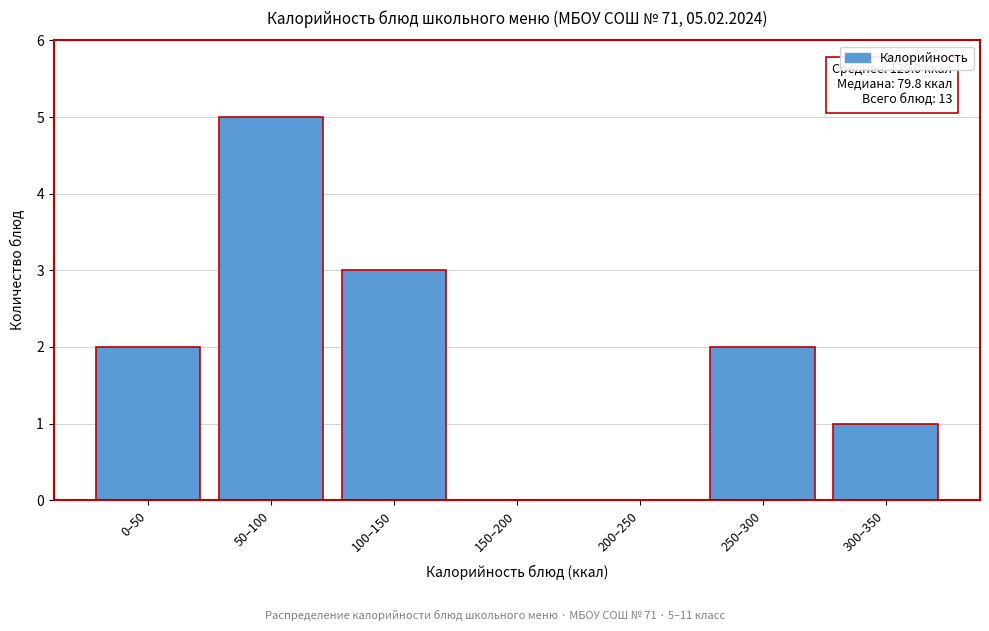

Reading right to left, transcribe all the data shown in this chart.

300–350=1	250–300=2	200–250=0	150–200=0	100–150=3	50–100=5	0–50=2